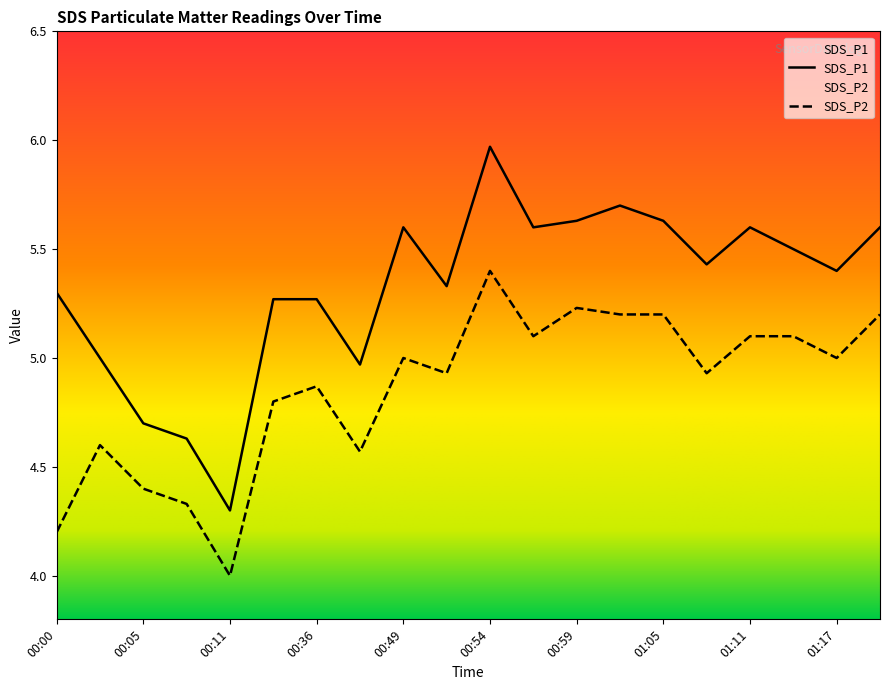

Between 00:05 and 01:17, which series saw the biggest shift?

SDS_P1